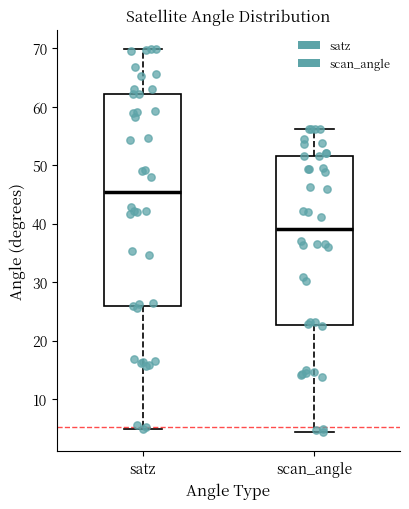

Which box has the lowest median line?

scan_angle